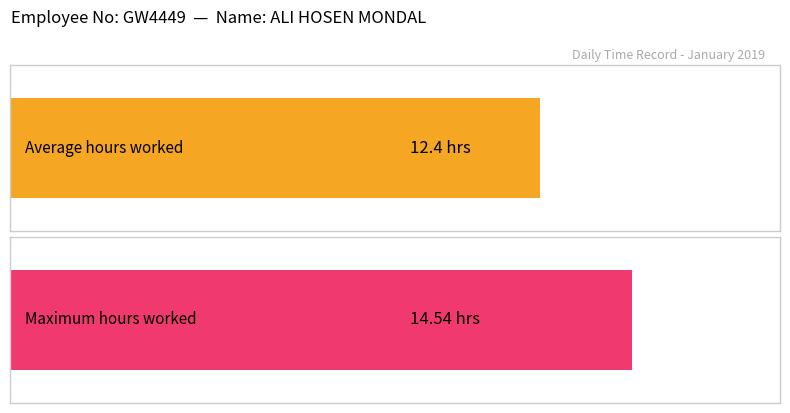

Does the chart contain any negative values?

No